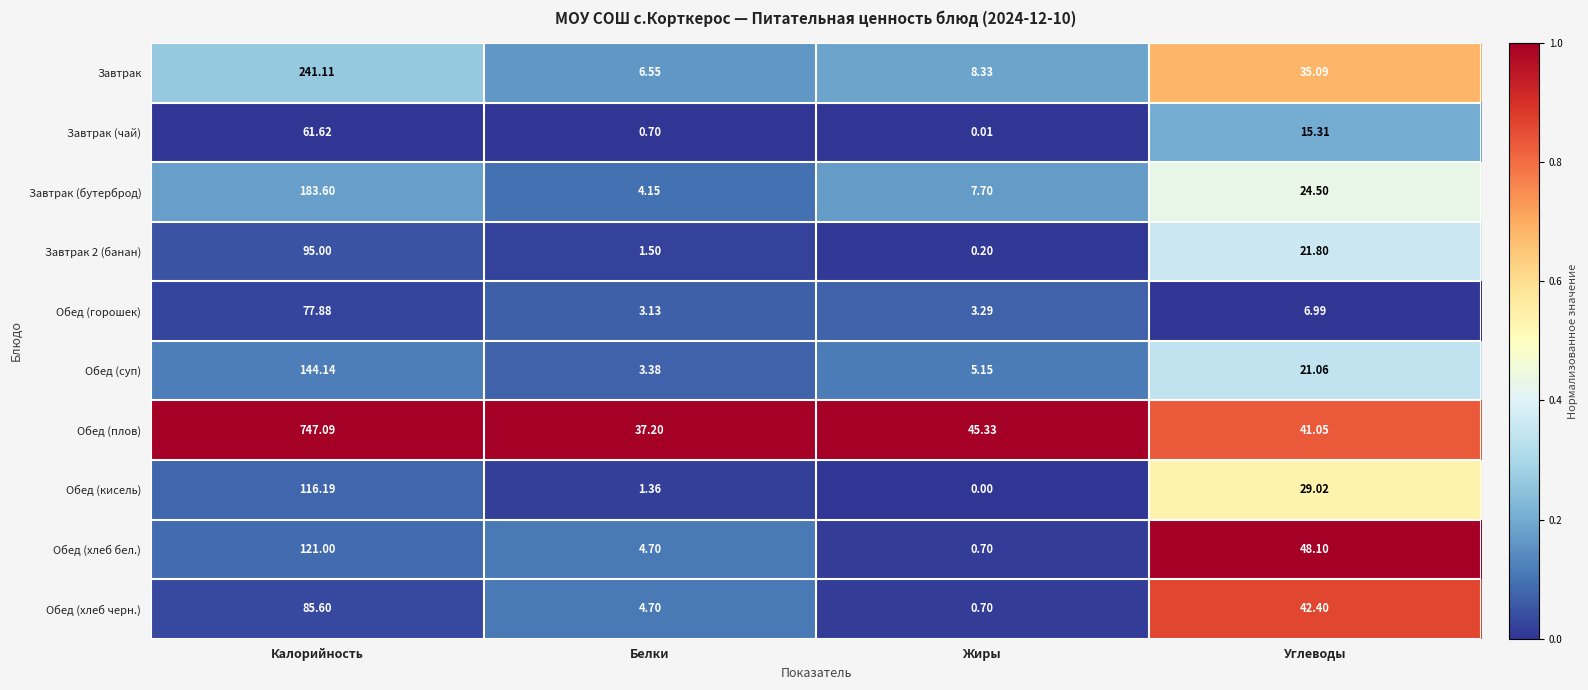

At which label is Обед (кисель) closest to 58?

Углеводы